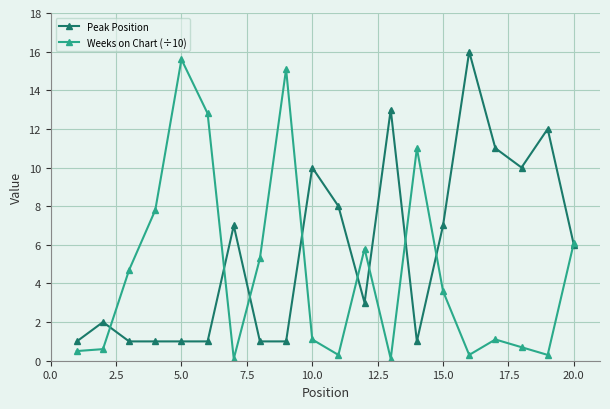

List the series in order of their overall mean, highest first.

Peak Position, Weeks on Chart (÷10)